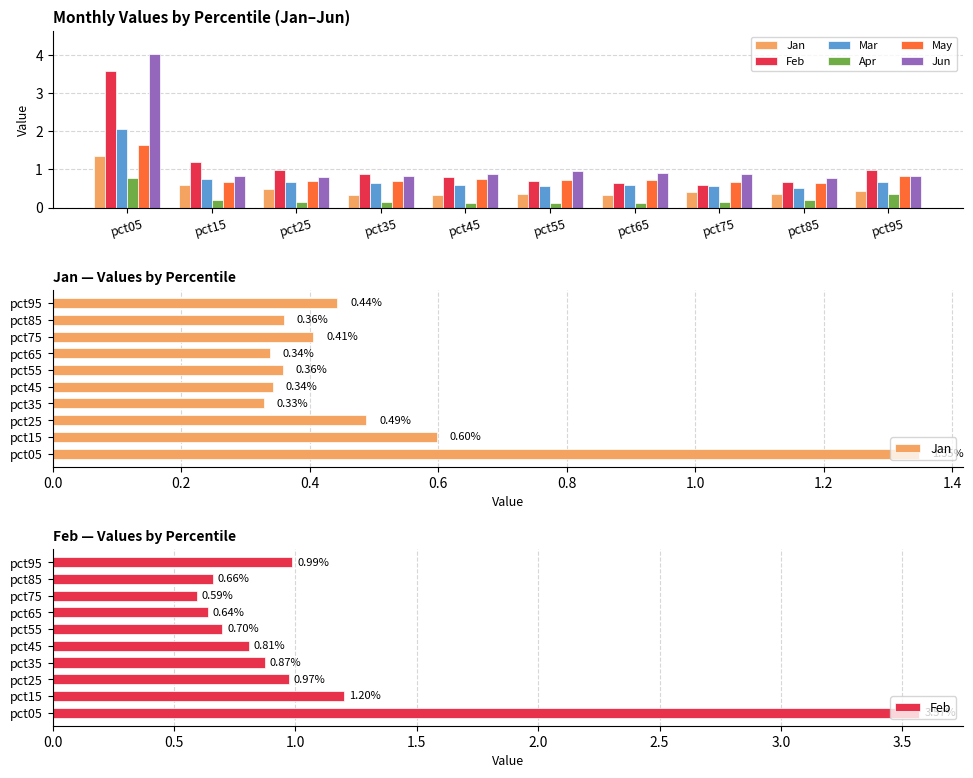

Which series has the largest total across all categories?

Jun